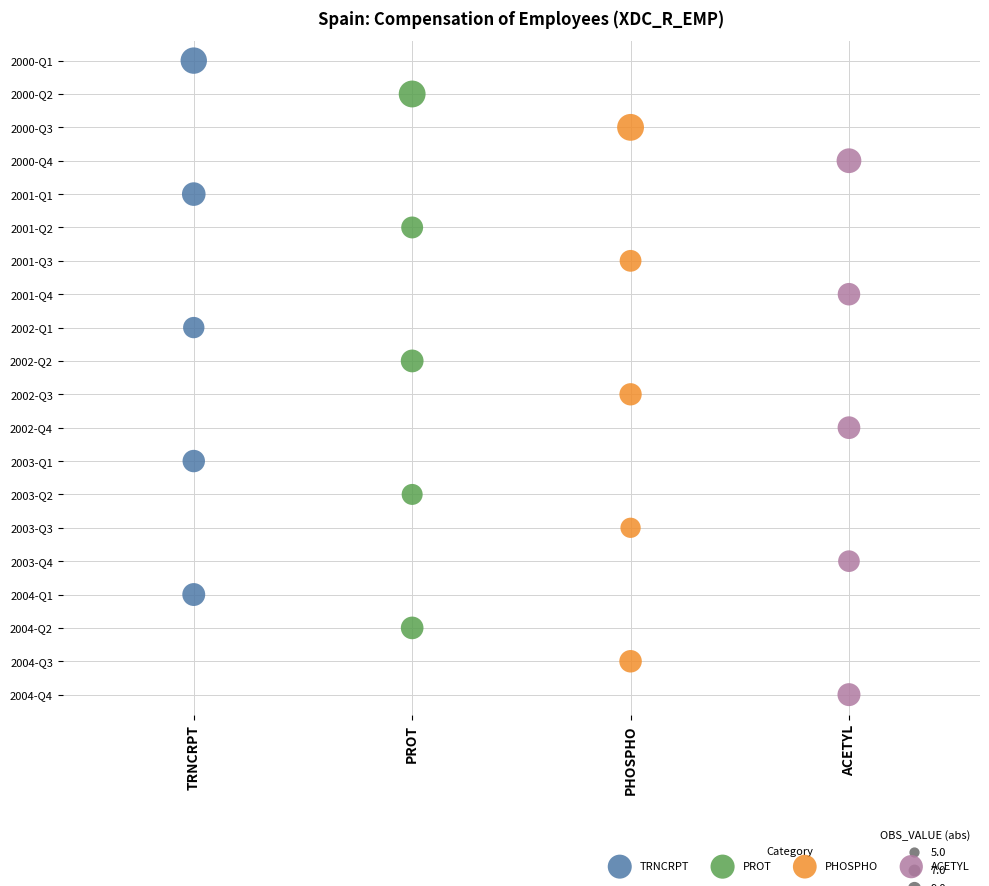

What are all the series names shown in the legend?

TRNCRPT, PROT, PHOSPHO, ACETYL